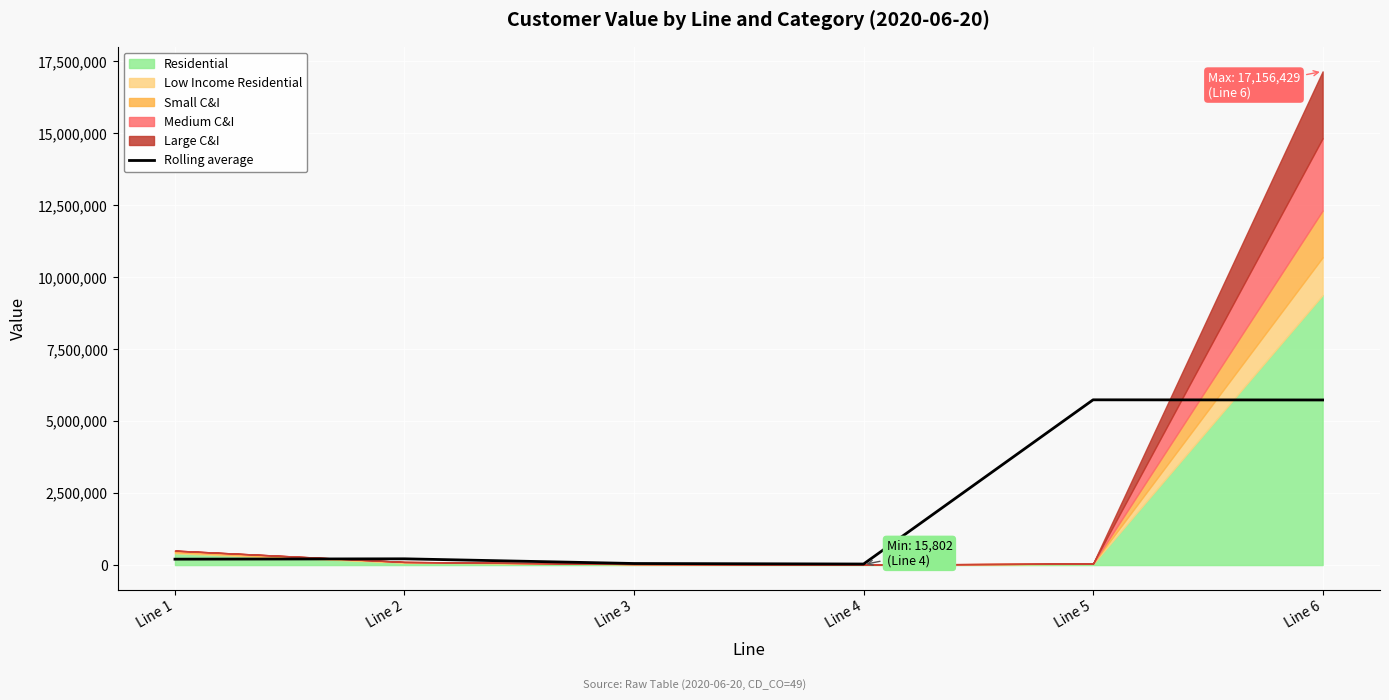

List the labels in order of value, largest first.

Line 5, Line 6, Line 2, Line 1, Line 3, Line 4